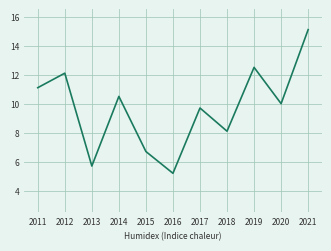

Reading right to left, extract all data points from this chart.

15.1	10.0	12.5	8.1	9.7	5.2	6.7	10.5	5.7	12.1	11.1